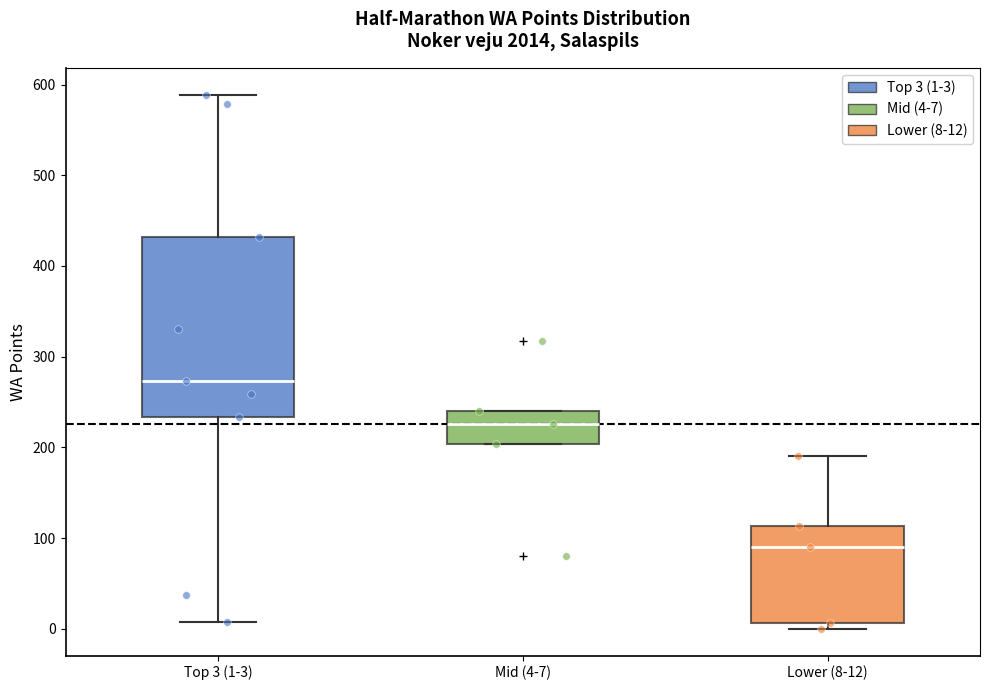

Reading left to right, read every box against the y-axis: the position of its median line, the range the box covers, and the ends of its whiskers. The values are not printed on the chart, so give them approximately, as read against the axis.

Top 3 (1-3): median 270, box 230 to 430, whiskers 10 to 590
Mid (4-7): median 230, box 200 to 240, whiskers 200 to 240
Lower (8-12): median 90, box 10 to 110, whiskers 0 to 190